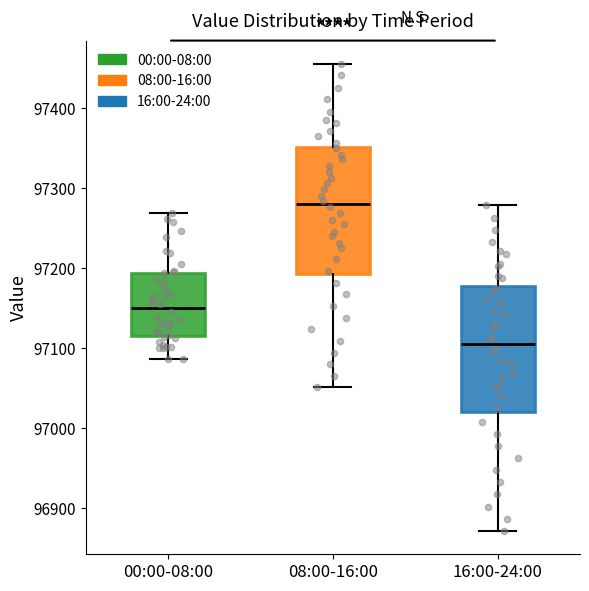

Reading left to right, transcribe this box plot: for each box, give where its median line is, the range the box spans, and where its two whiskers end, as read against the y-axis. The values are not printed on the chart, so give them approximately, as read against the axis.

00:00-08:00: median 97150, box 97120 to 97190, whiskers 97090 to 97270
08:00-16:00: median 97280, box 97190 to 97350, whiskers 97050 to 97460
16:00-24:00: median 97100, box 97020 to 97180, whiskers 96870 to 97280